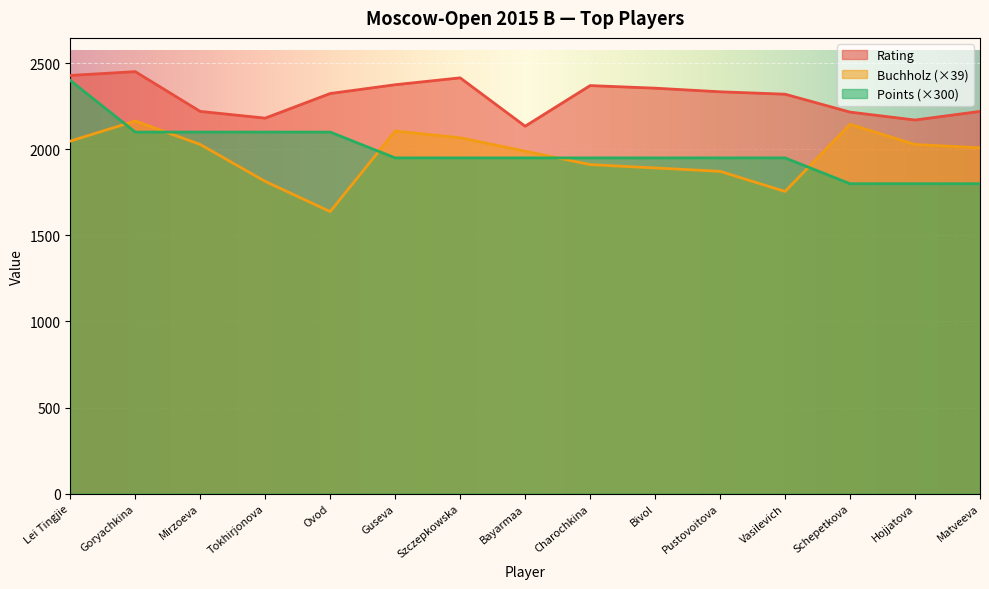

At Tokhirjonova, list the series in order from largest to smallest.

Rating, Points (×300), Buchholz (×39)